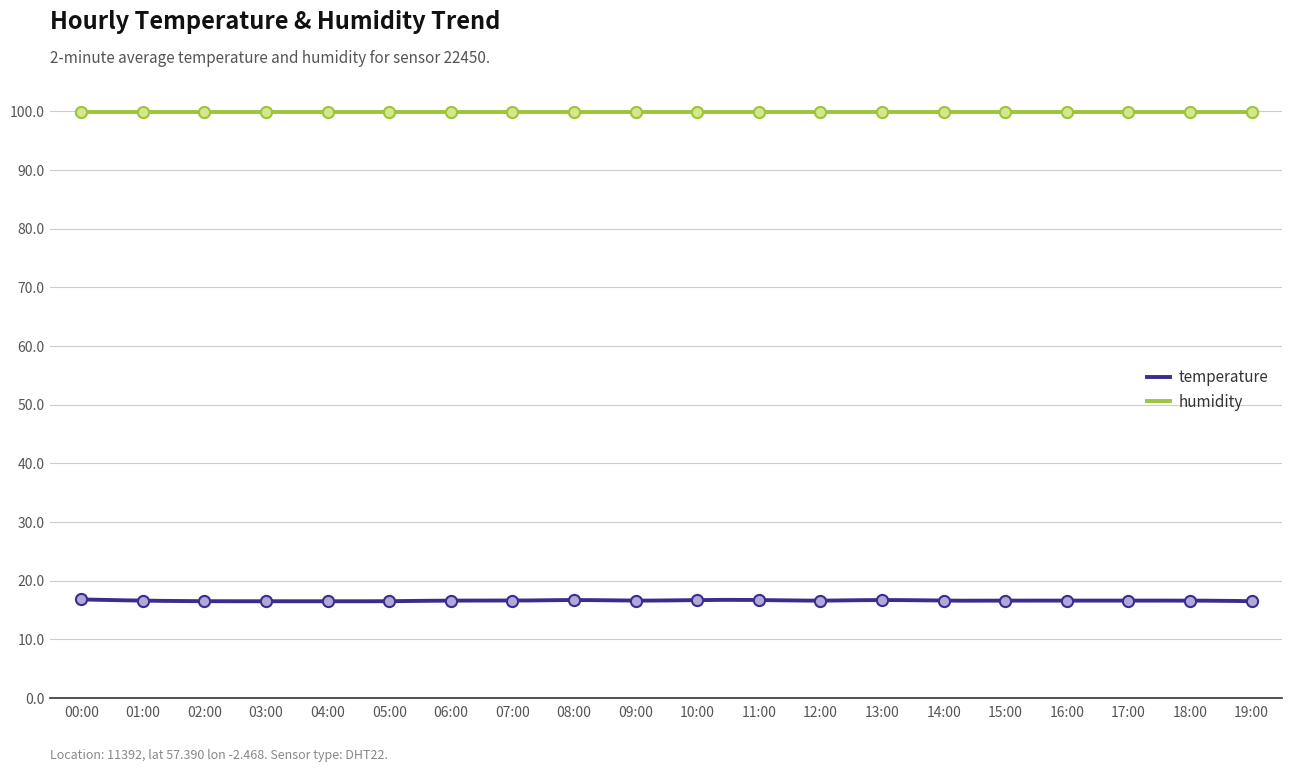

Between 11:00 and 19:00, which is larger?

11:00